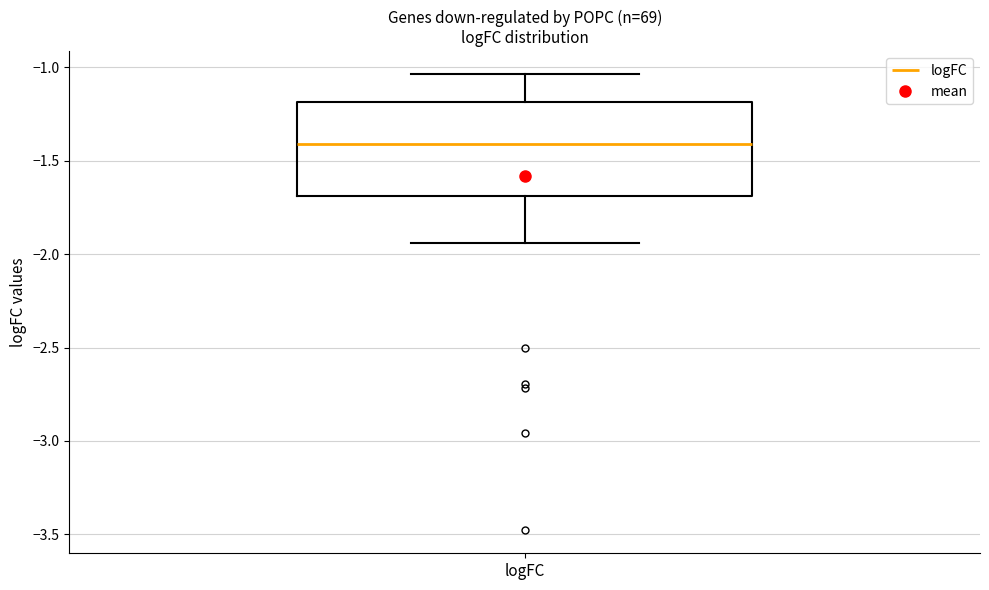

Read this box plot against the y-axis: the position of the median line, the range covered by the box, and the ends of both whiskers. The values are not printed on the chart, so give them approximately, as read against the axis.

median -1.40, box -1.70 to -1.20, whiskers -1.95 to -1.05